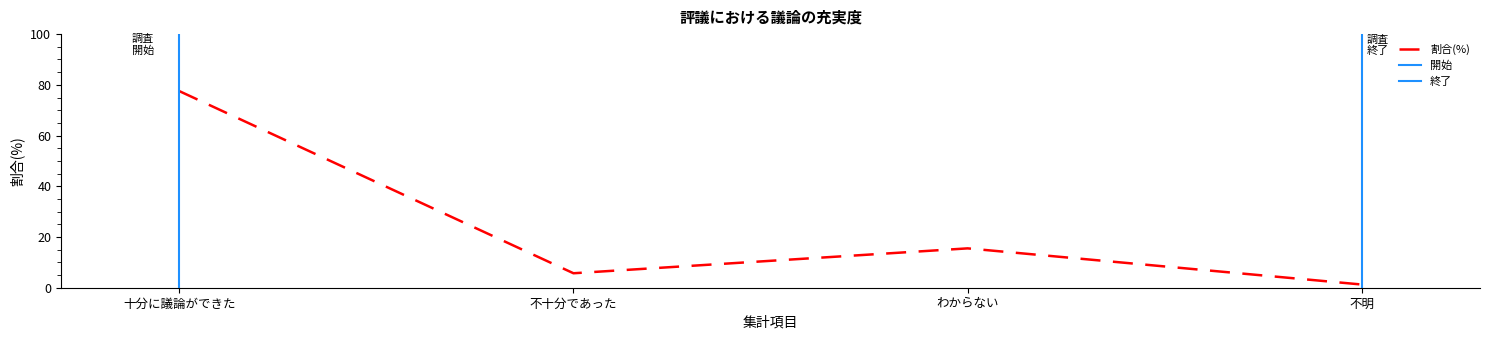

What is the value of the 4th point from the left?

1.3